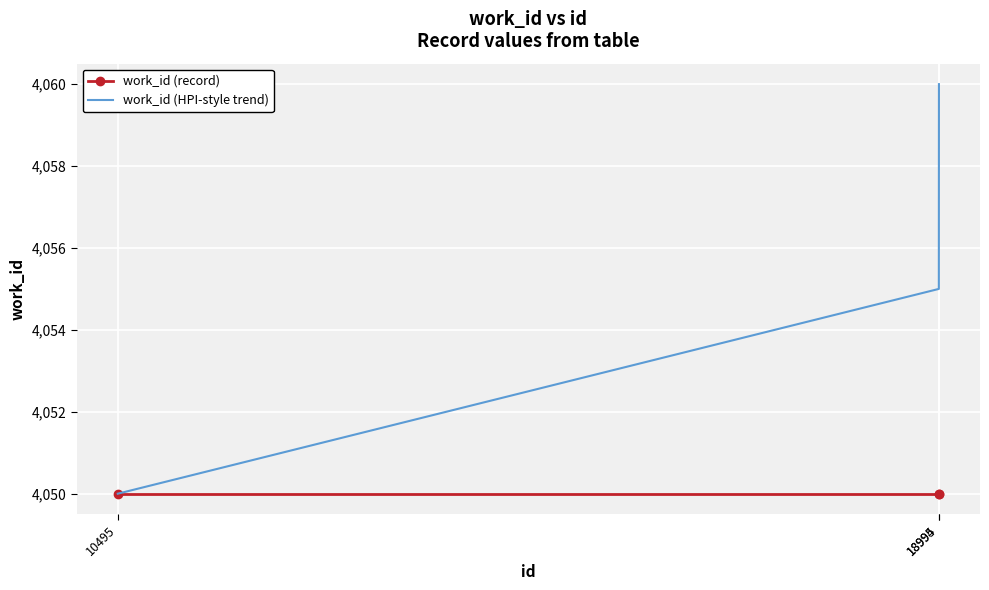

Which series has the largest total across all categories?

work_id (HPI-style trend)